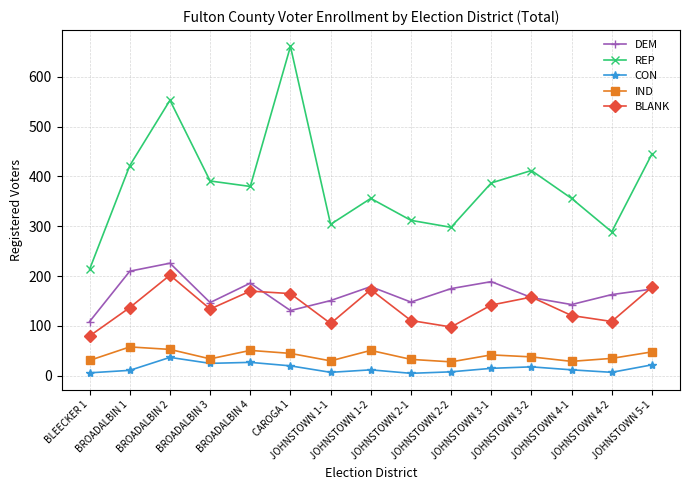

Which series has the largest total across all categories?

REP